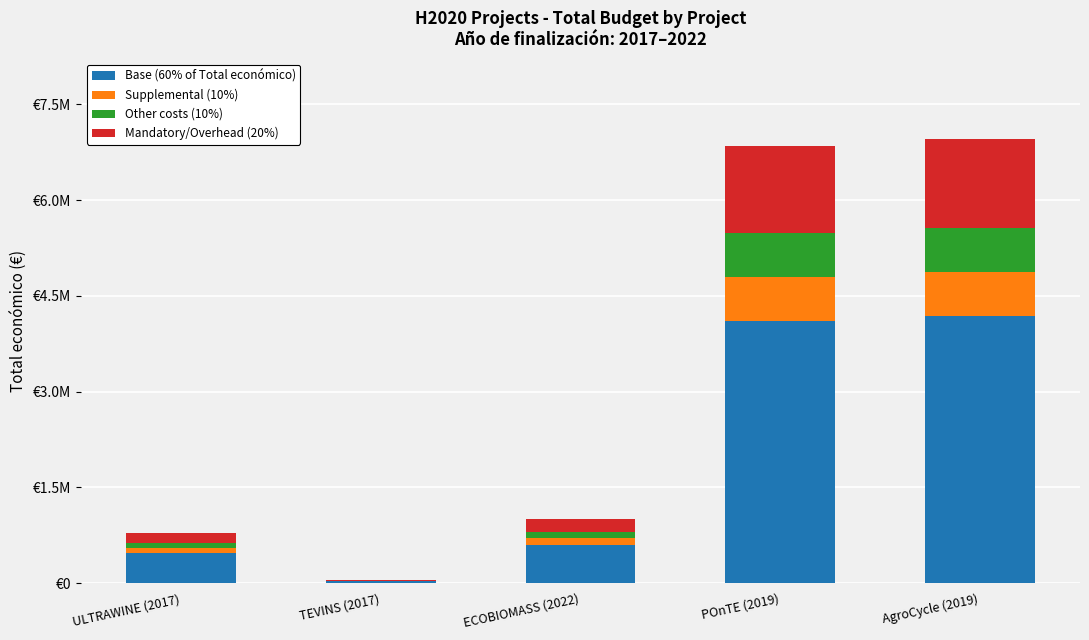

What are all the series names shown in the legend?

Base (60% of Total económico), Supplemental (10%), Other costs (10%), Mandatory/Overhead (20%)